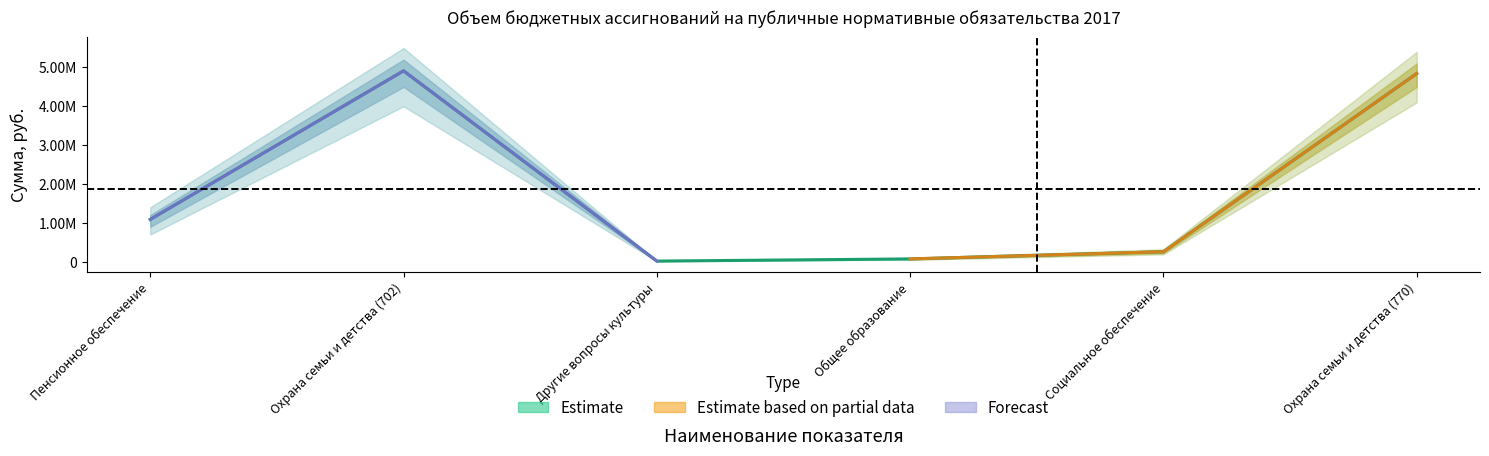

What is the label of the 6th point from the right?

Пенсионное обеспечение